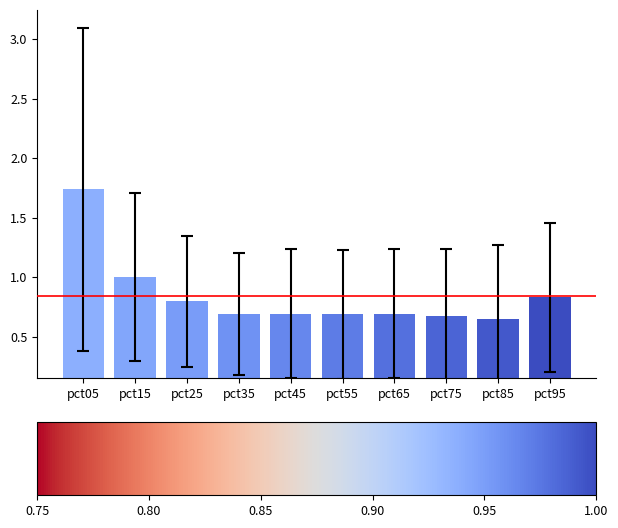

What is the average value?

0.8